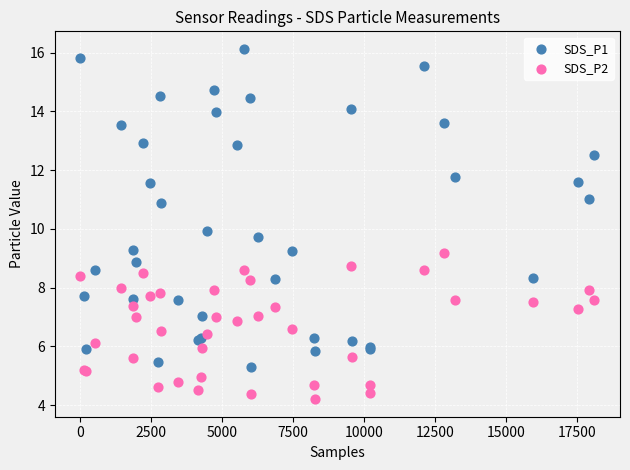

Which series reaches the maximum Y coordinate?

SDS_P1